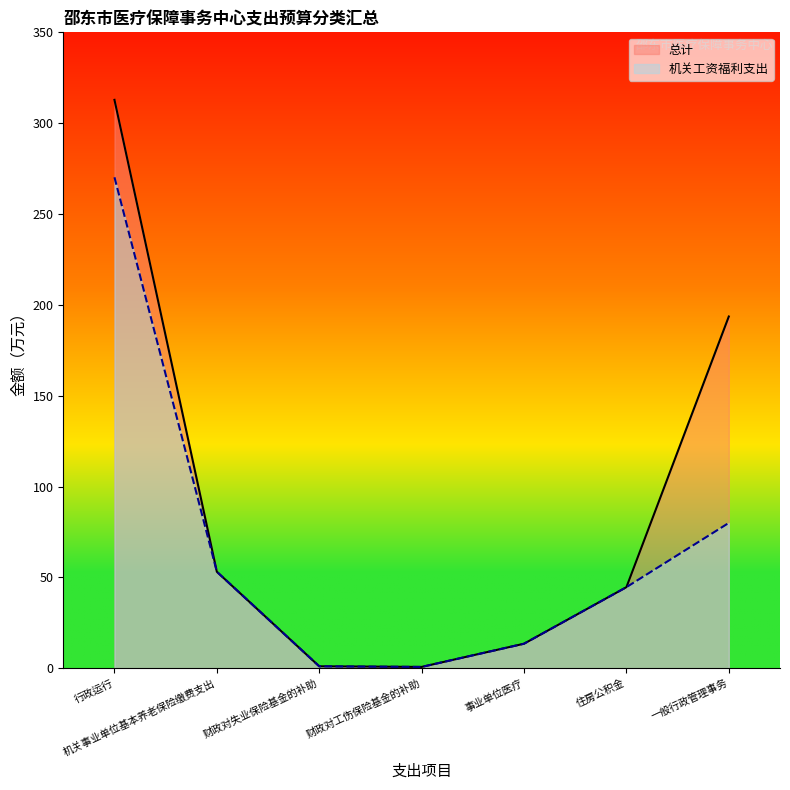

What is the difference between the second highest and second lowest values in the 机关工资福利支出 series?

78.9